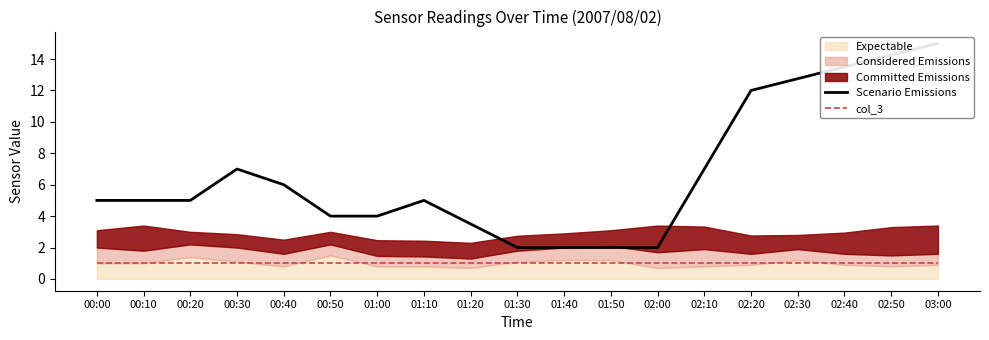

True or false: Scenario Emissions has a value of 2.0 at 01:40.

True